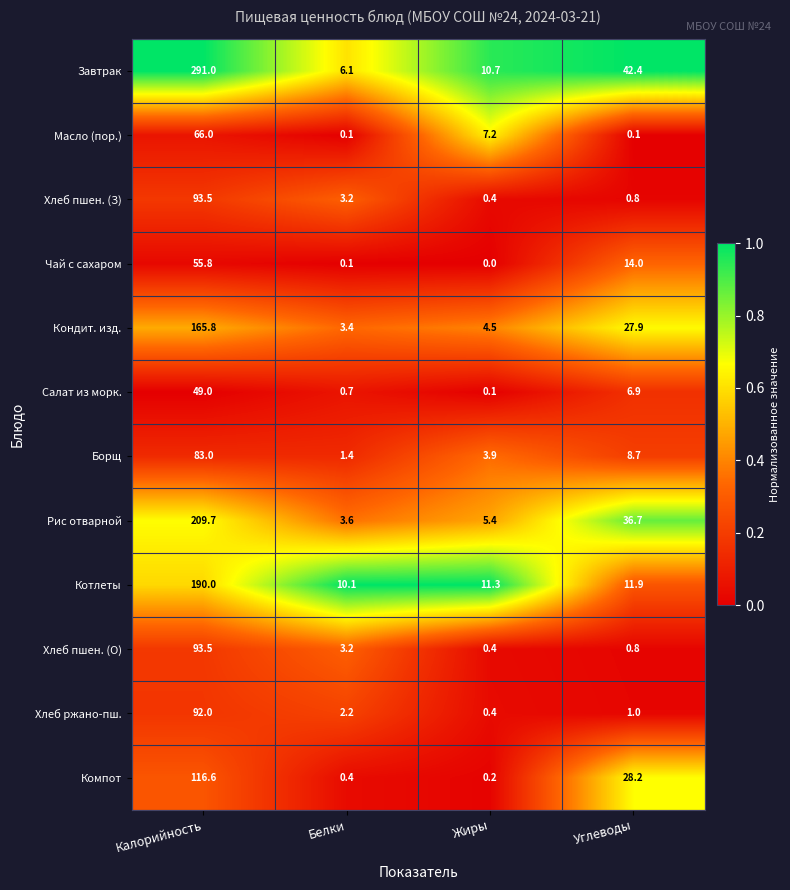

At which category is the sum across all series the highest?

Калорийность